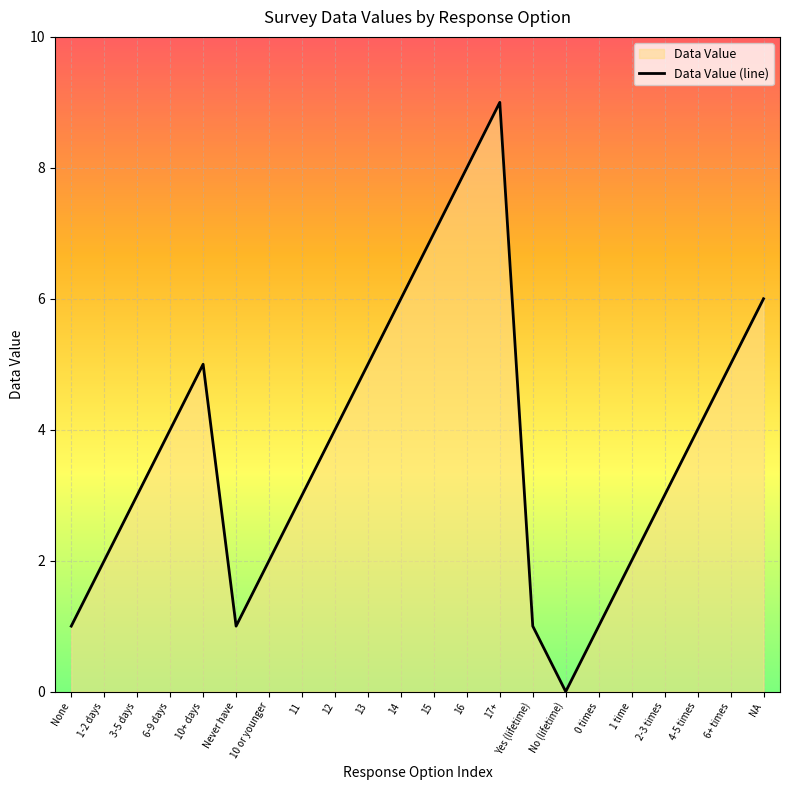

What is the label of the 16th point from the right?

10 or younger